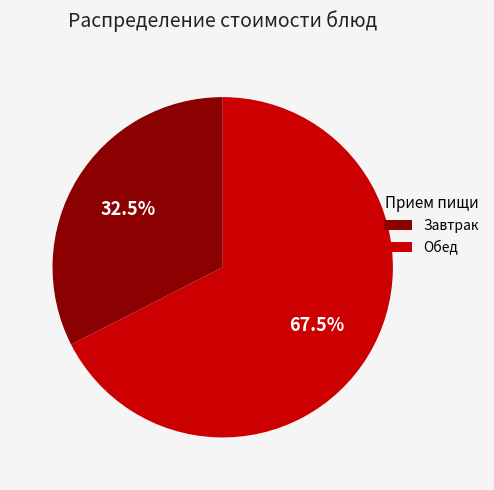

Which category has the smallest portion of the pie?

Завтрак